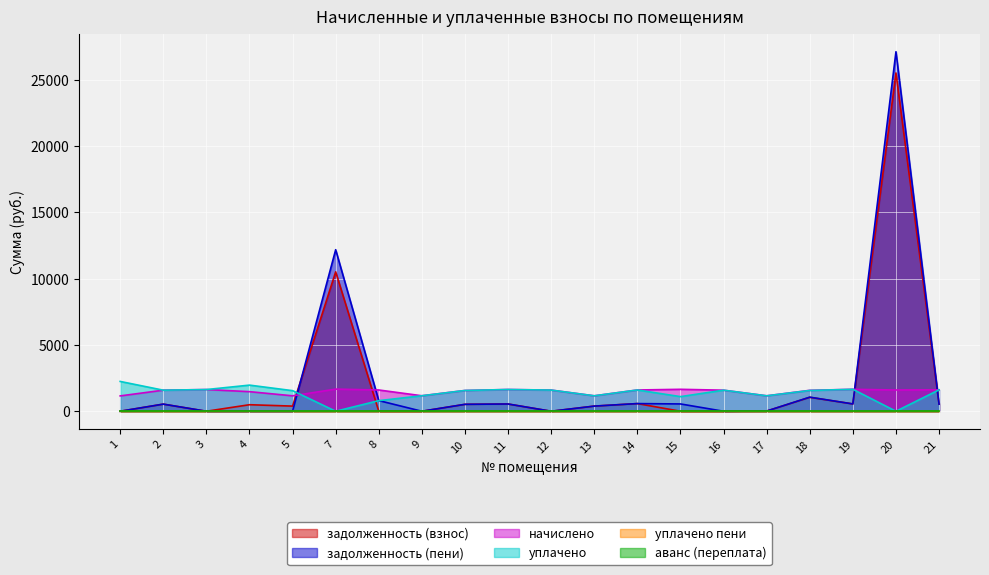

Does the chart display data point markers on the line(s)?

No